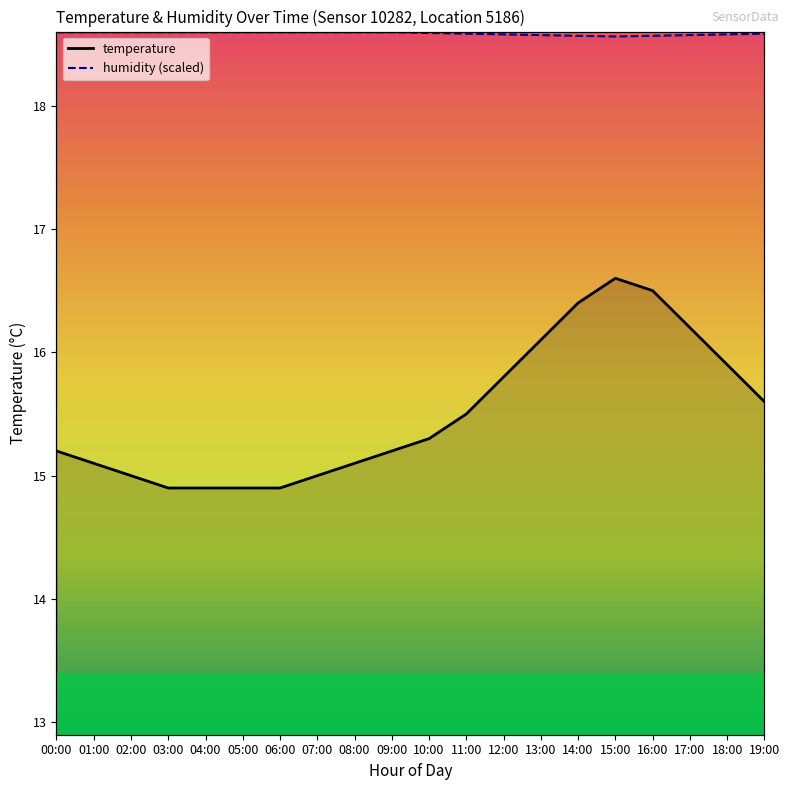

What is the difference between the second highest and second lowest values in the temperature series?

1.6